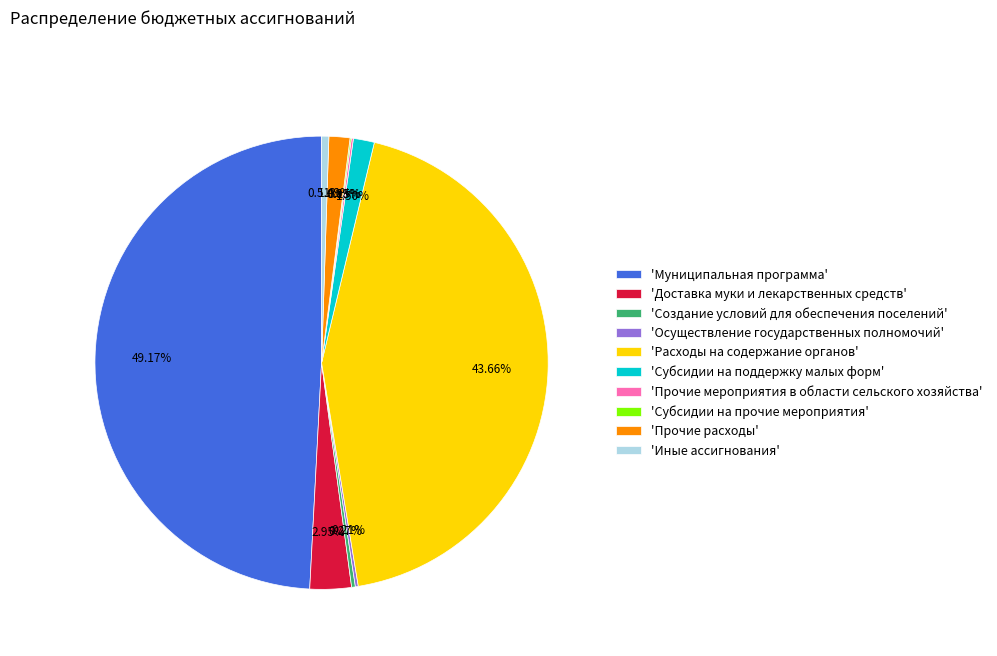

Which slice is the largest?

'Муниципальная программа'